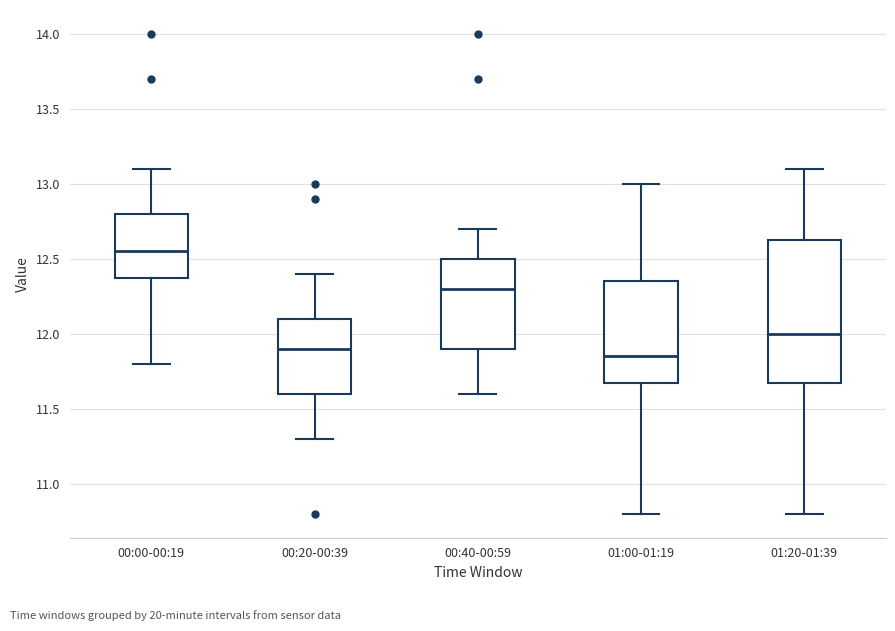

Which box is the tallest, from its lower edge to its upper edge?

01:20-01:39